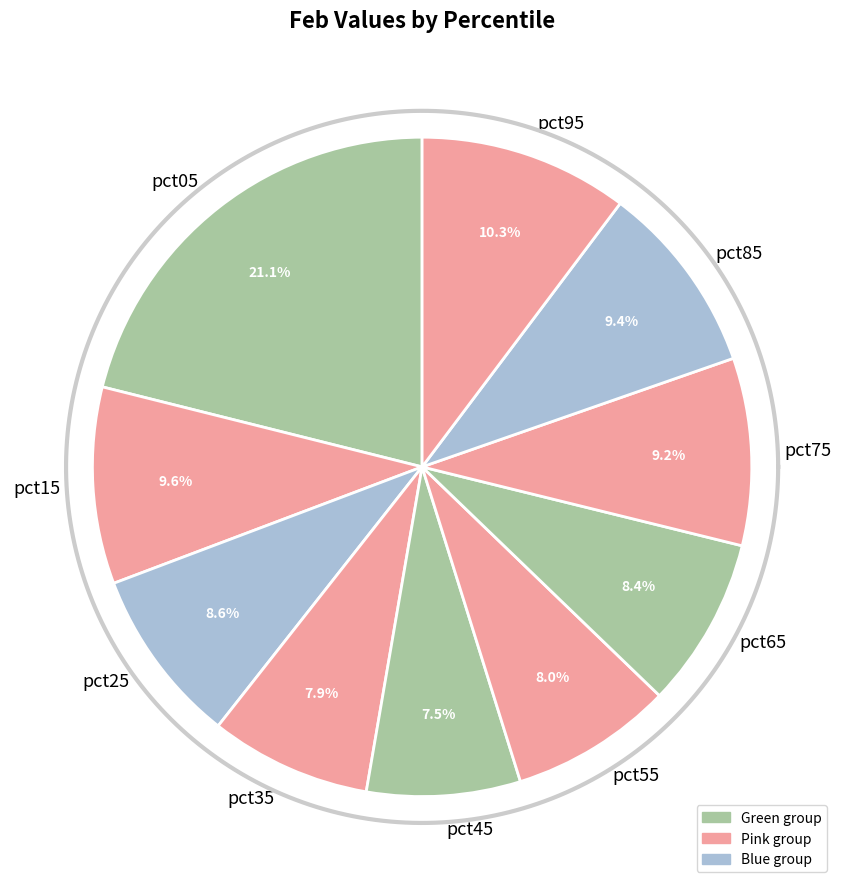

To the nearest percent, what portion does pct35 represent?

8%